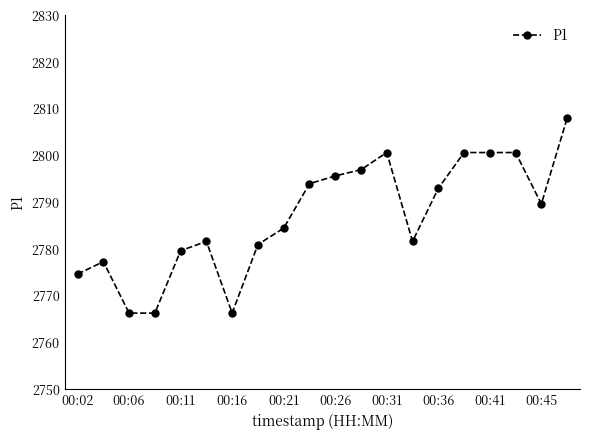

True or false: there are more than 0 points higher than both neighbors.

True